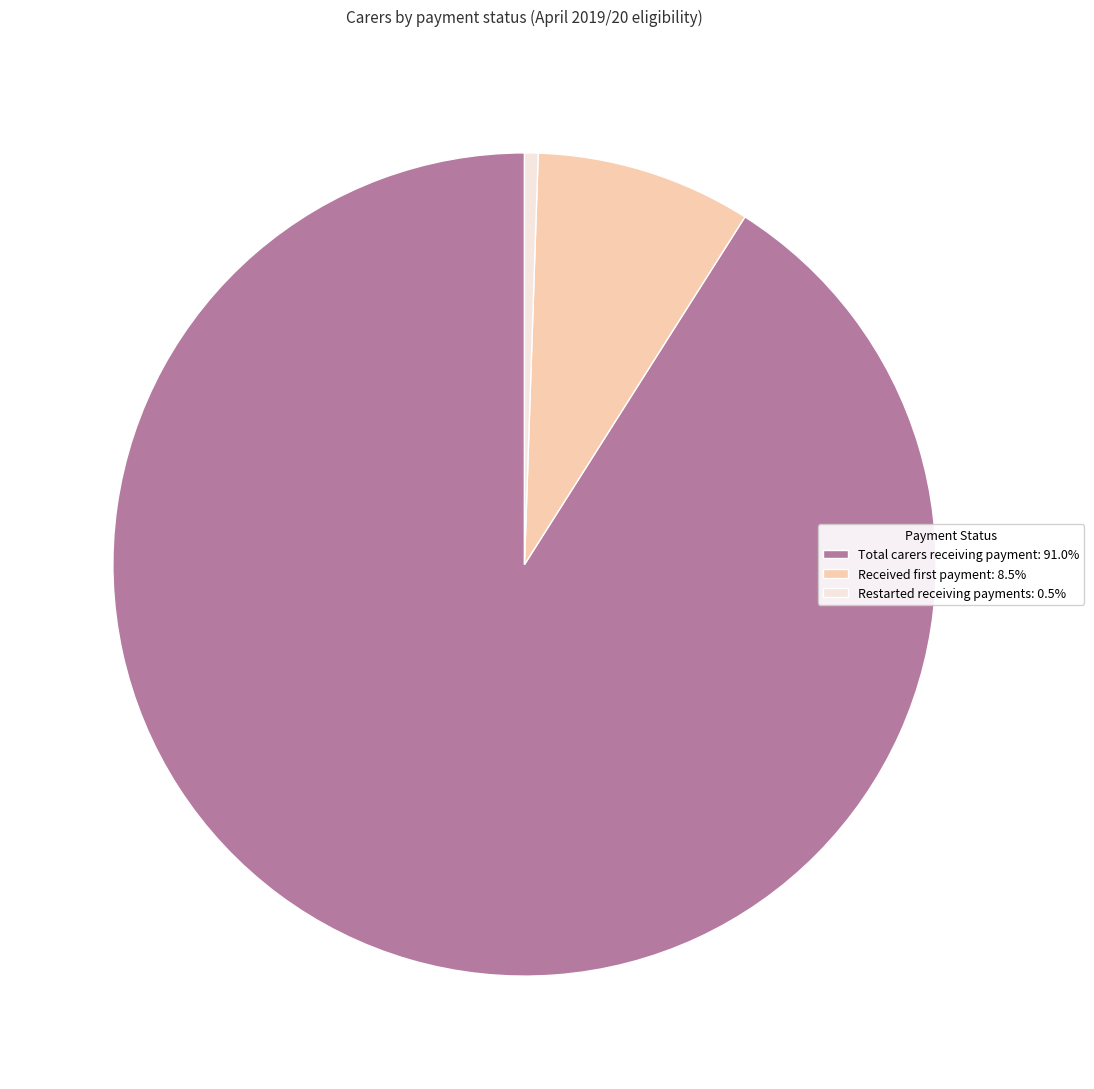

Which slice is the largest?

Total carers receiving payment